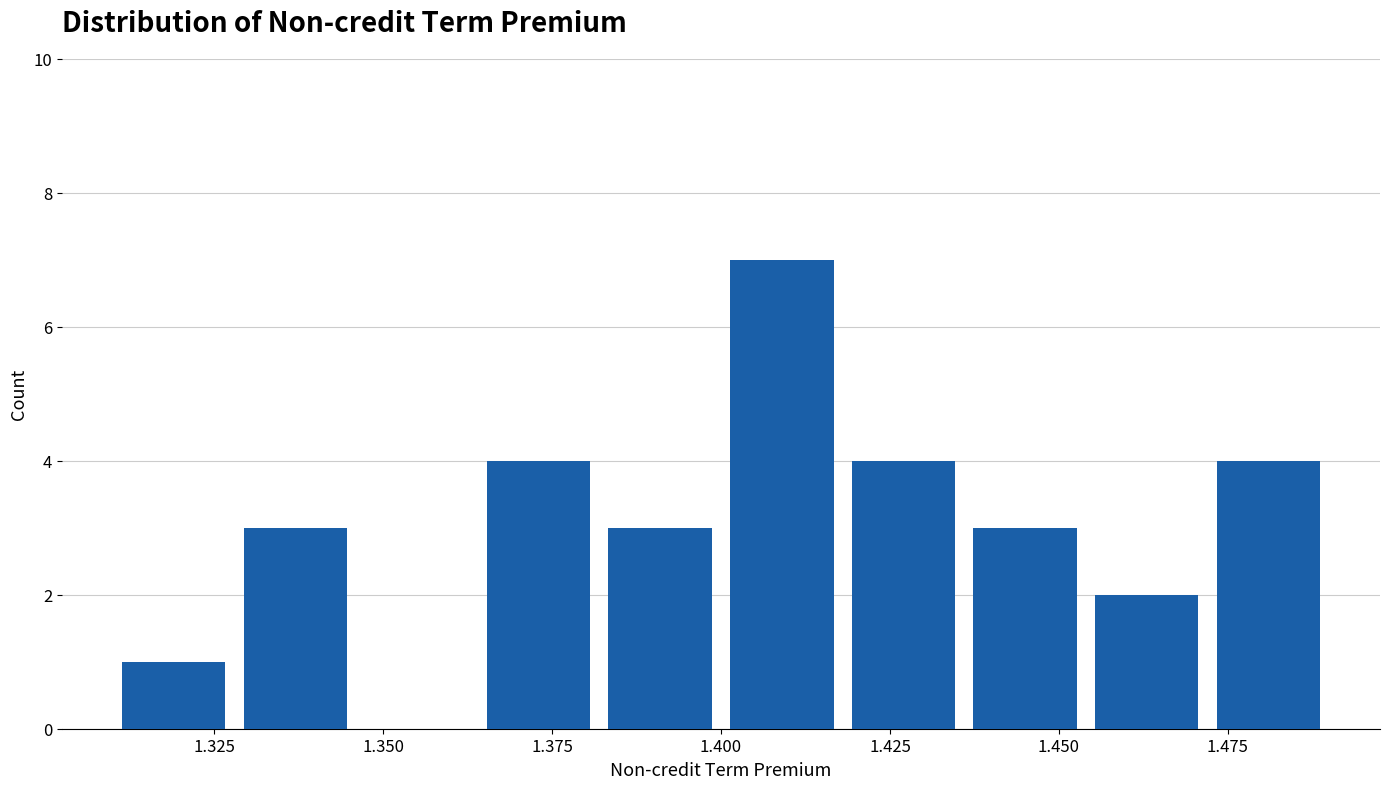

Read against the x-axis, roughly where is the centre of the tallest bar?

1.410